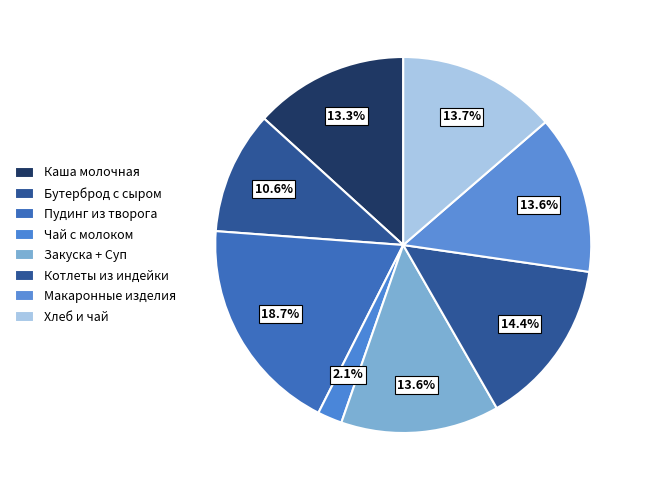

How many slices are in this pie chart?

8